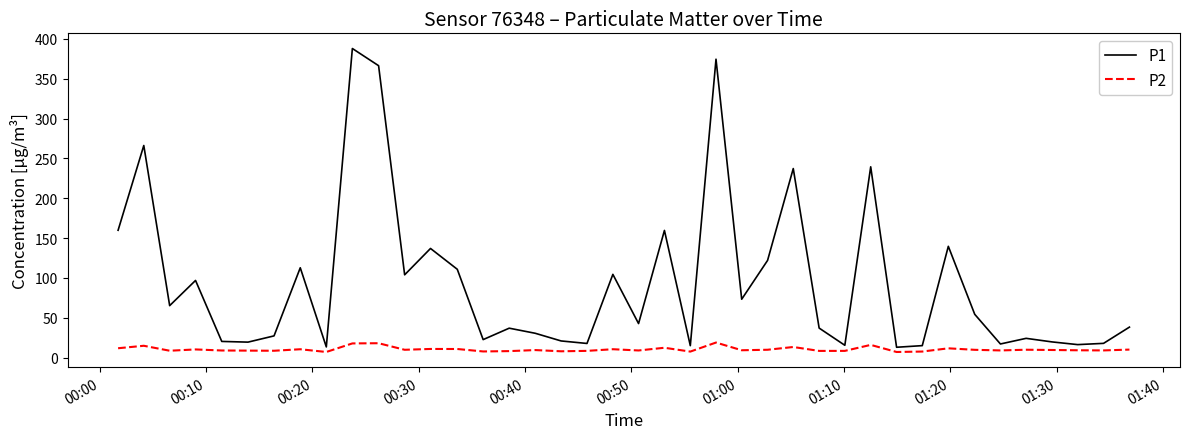

Which series has the largest range (max minus min)?

P1